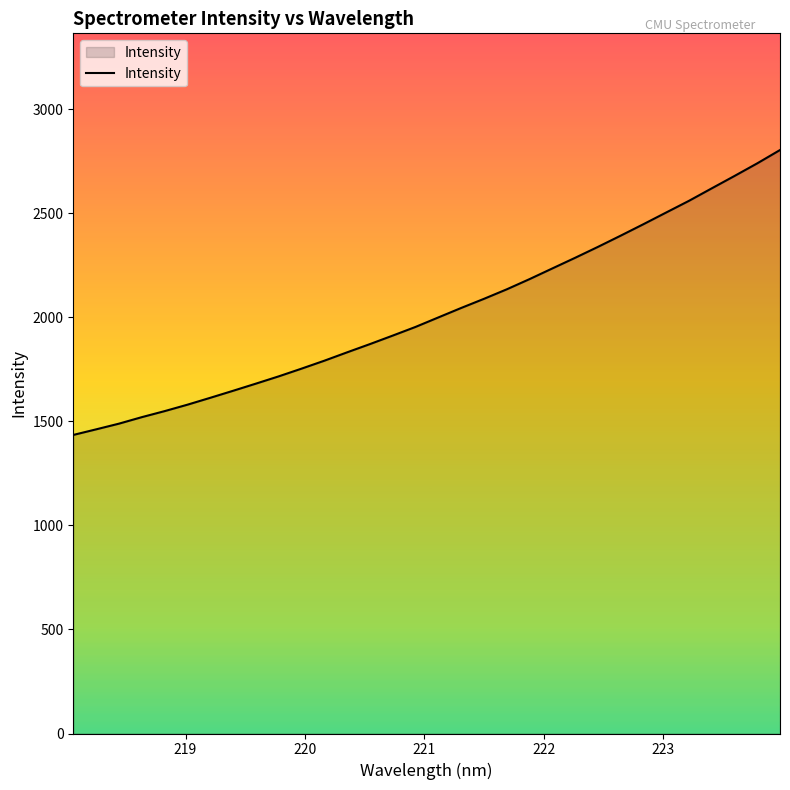

What is the minimum value shown in the chart?

1434.3